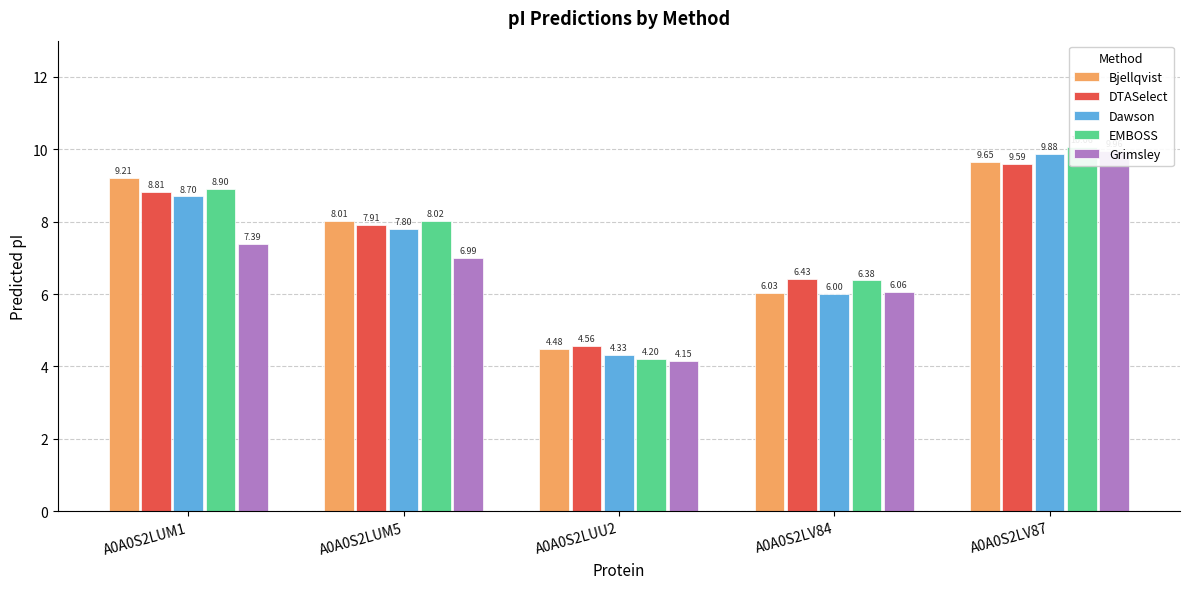

Which has a higher value, A0A0S2LUM5 or A0A0S2LV84?

A0A0S2LUM5